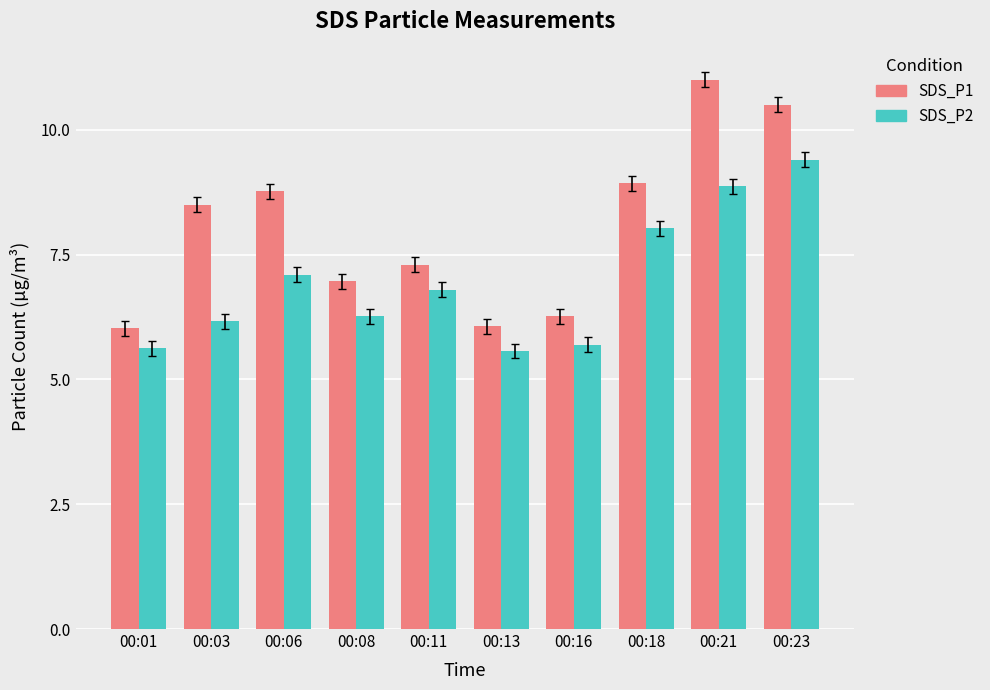

What is the average value of the SDS_P1 series?

8.0